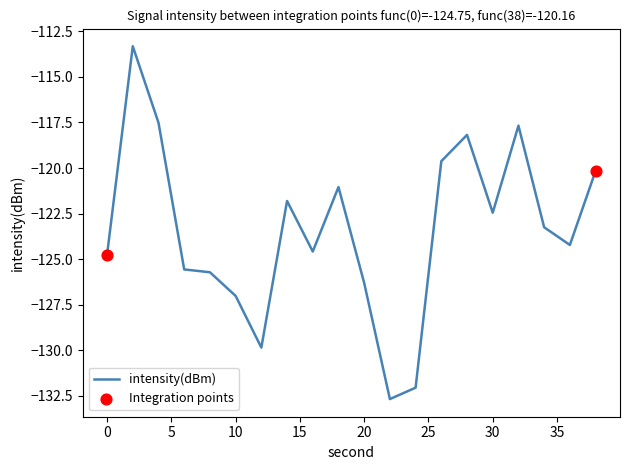

What is the greatest value displayed?

-113.3